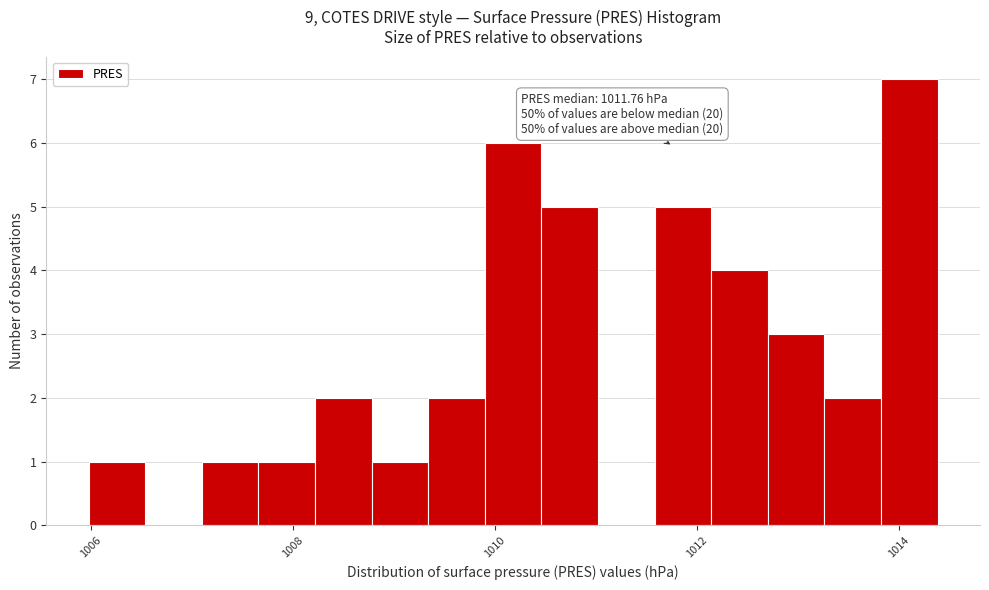

Around what value on the x-axis is the tallest bar? Give the approximate position of its centre, as read against the axis.

1014.2